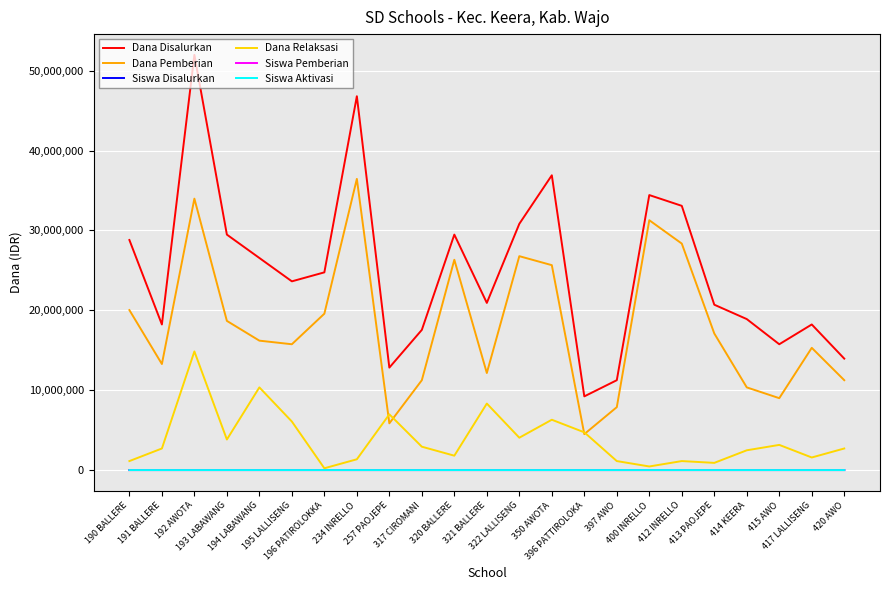

Which series has the largest total across all categories?

Dana Disalurkan